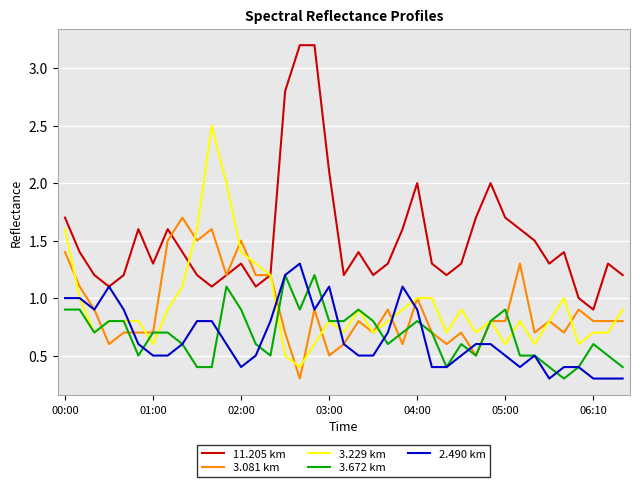

At how many categories does at least one series exceed 0?

39